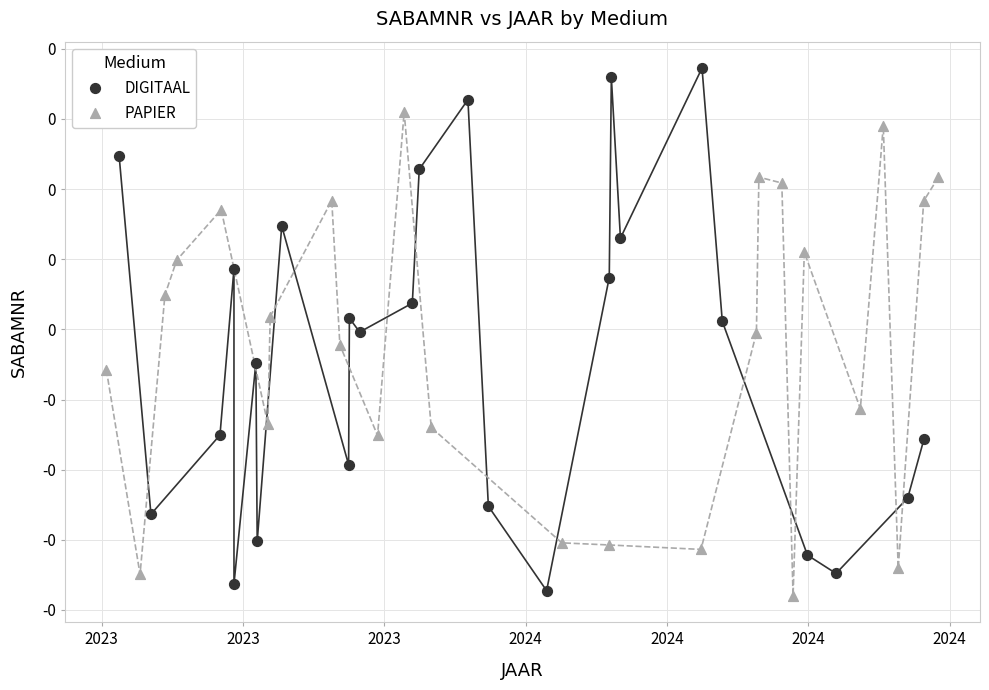

What are all the series names shown in the legend?

DIGITAAL, PAPIER